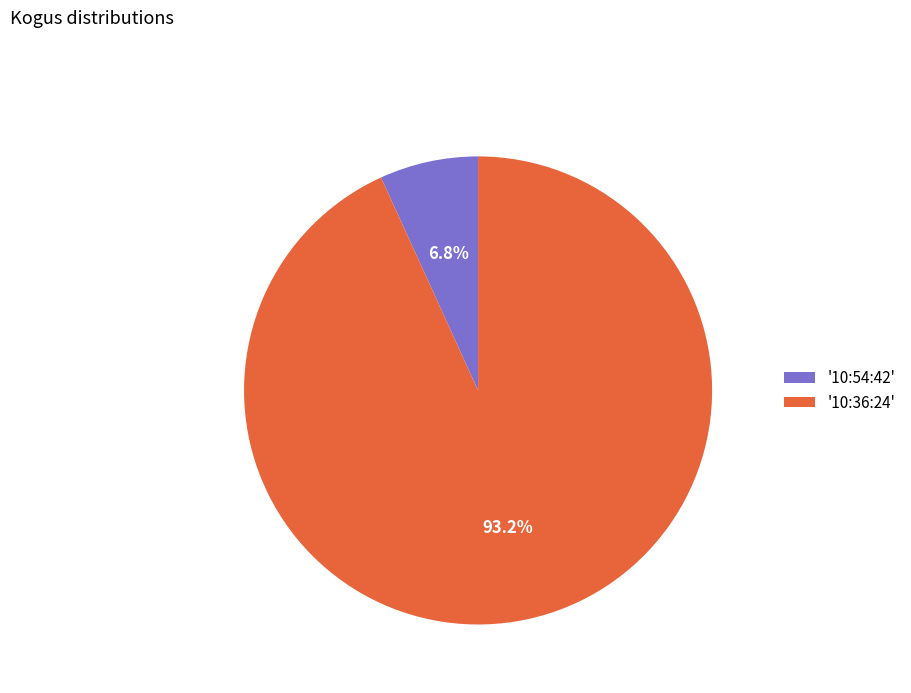

Which slice is the smallest?

'10:54:42'